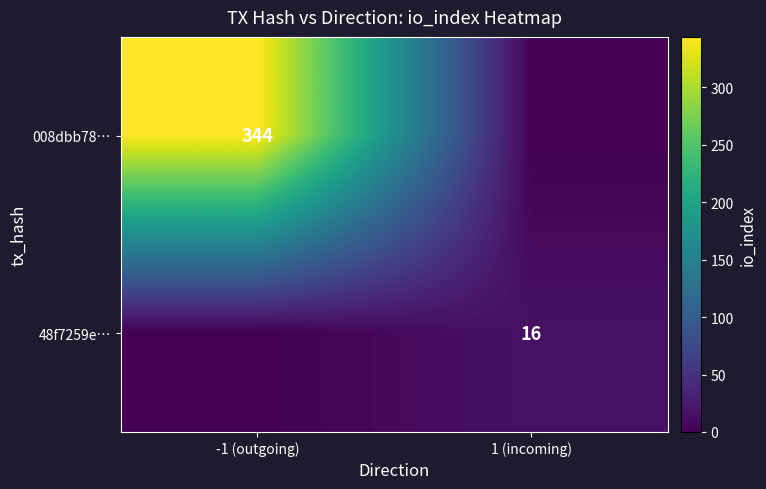

Is the value of 008dbb78… at -1 (outgoing) greater than the value of 48f7259e… at 1 (incoming)?

Yes